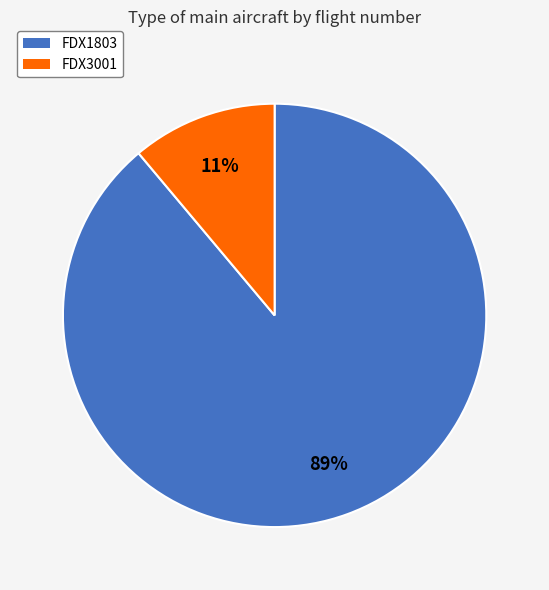

Which slice represents more than half of the pie?

FDX1803